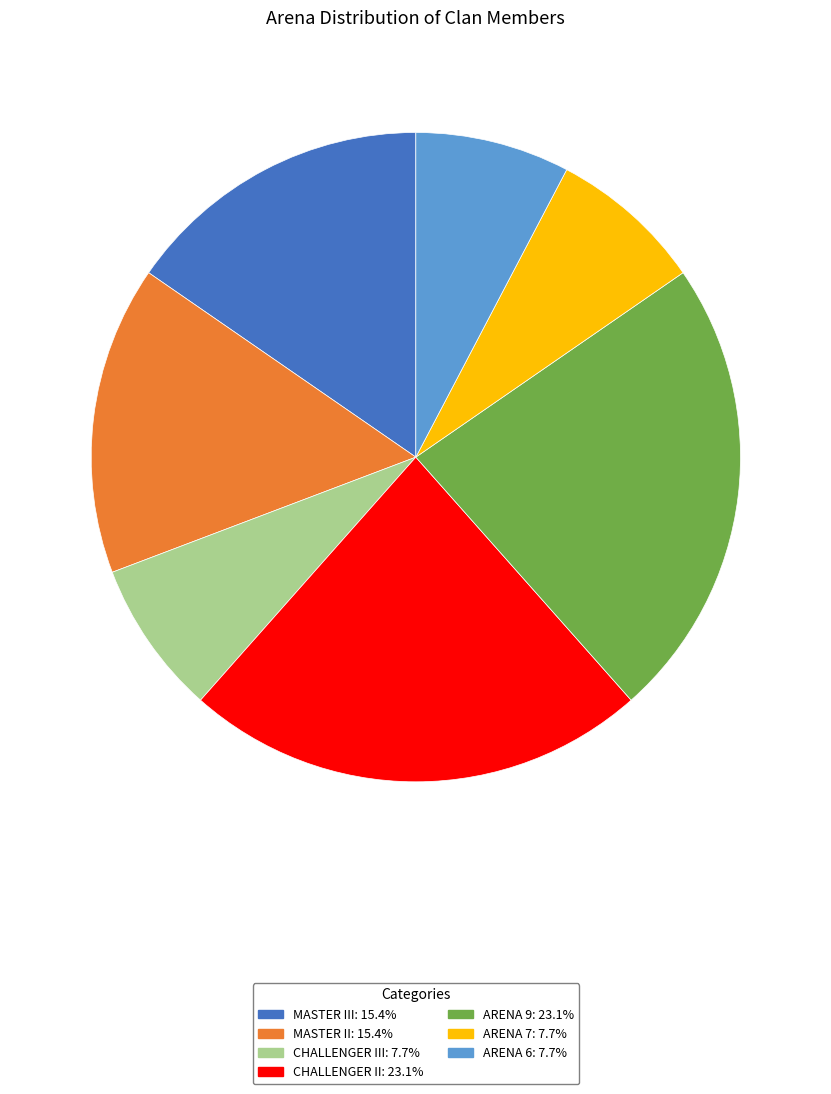

Is there a majority slice in this chart?

No